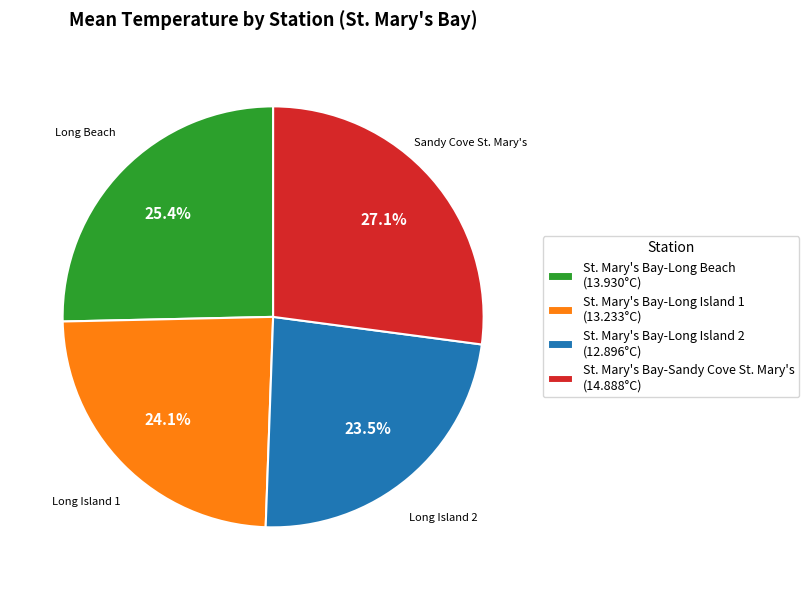

Count the number of slices in the pie.

4